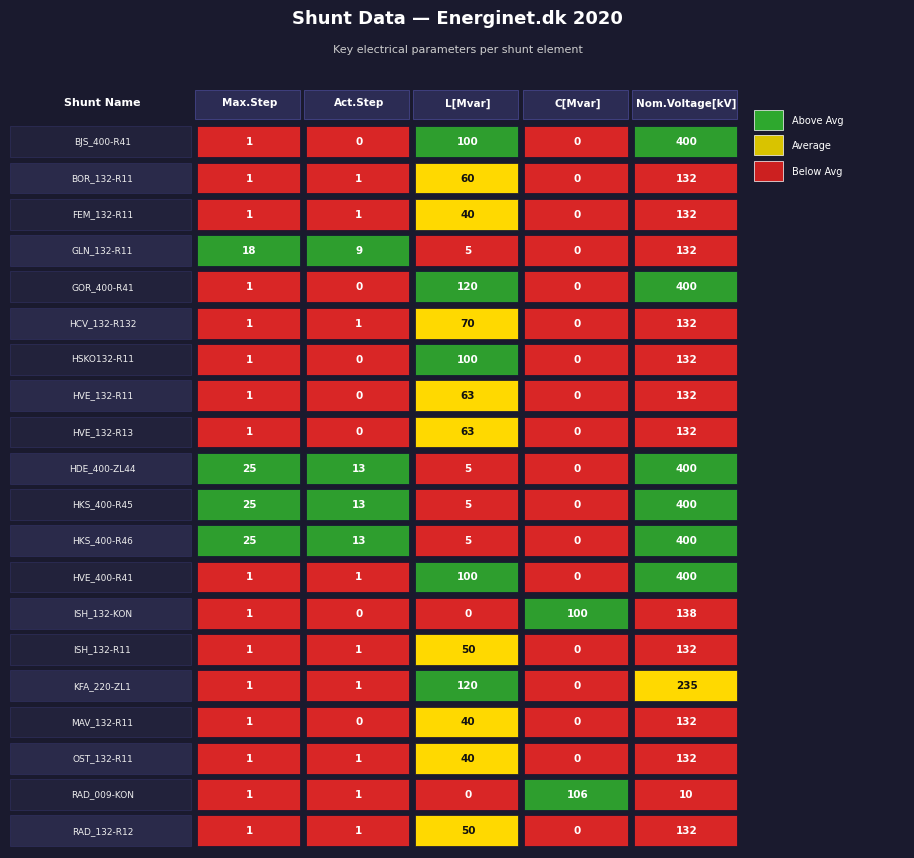

Which series changed the most between 0 and 2?

GOR_400-R41